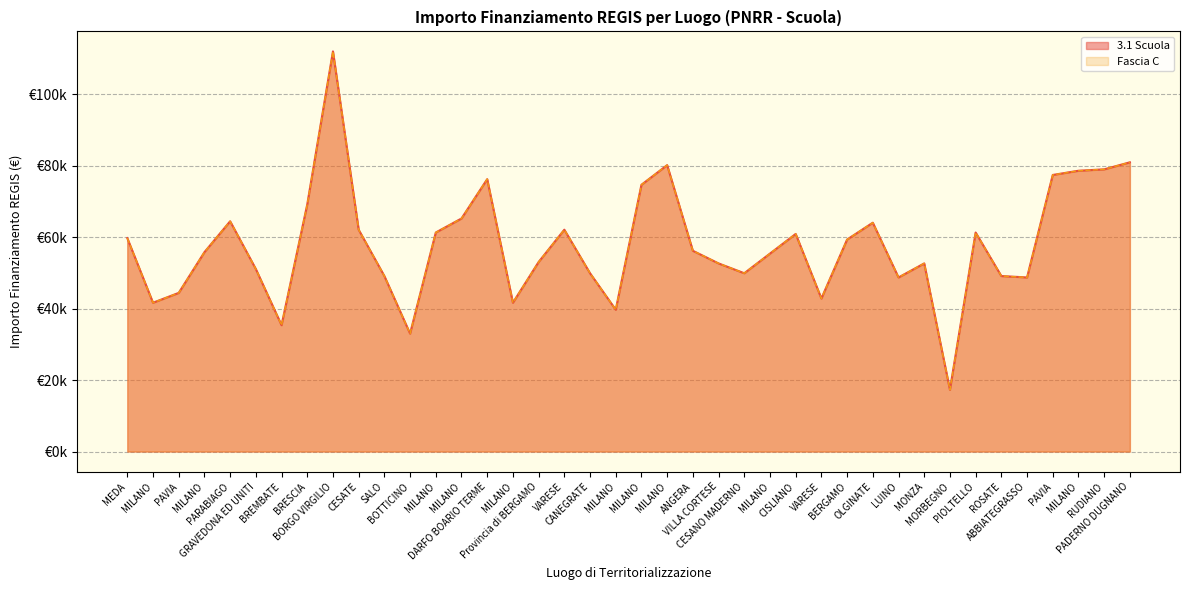

Which series has the largest total across all categories?

3.1 Scuola